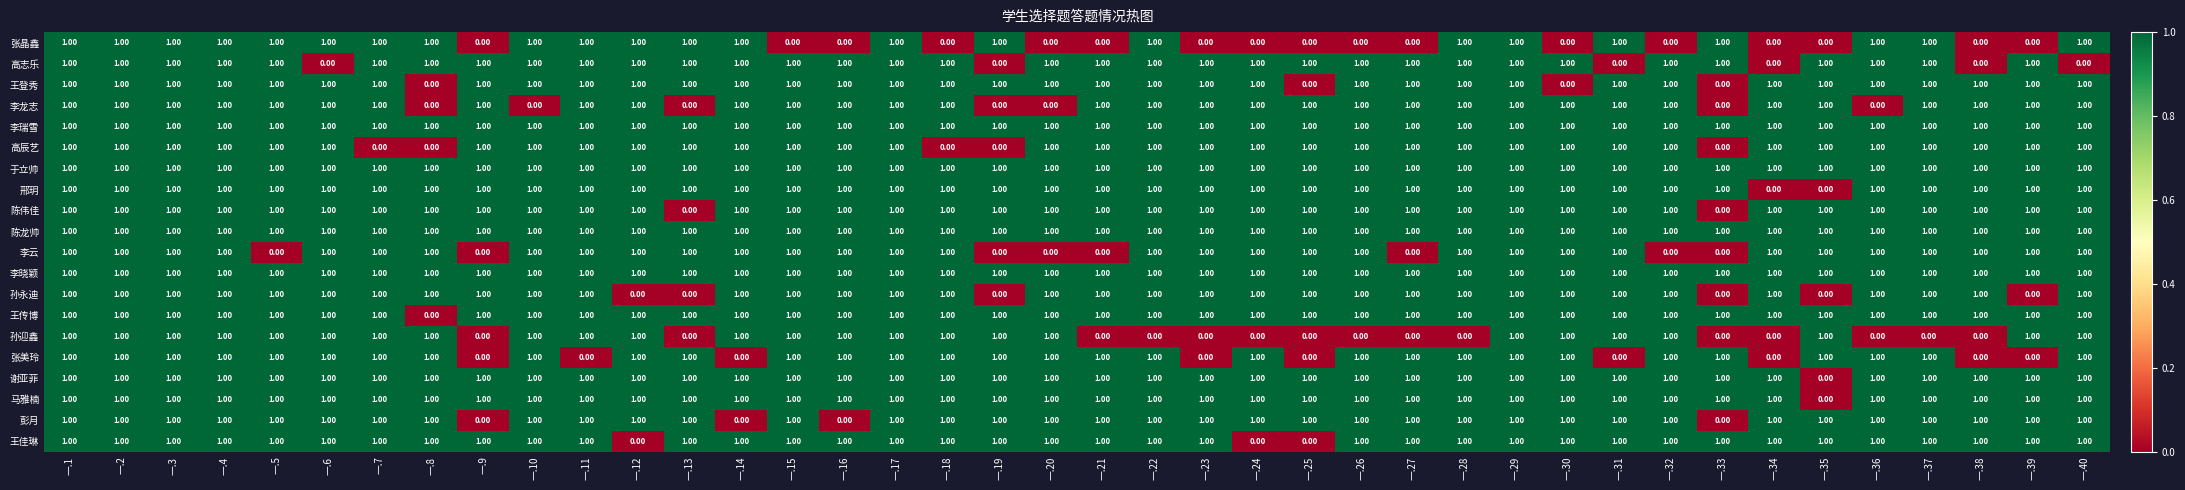

What is the sum of all 陈伟佳 values?

38